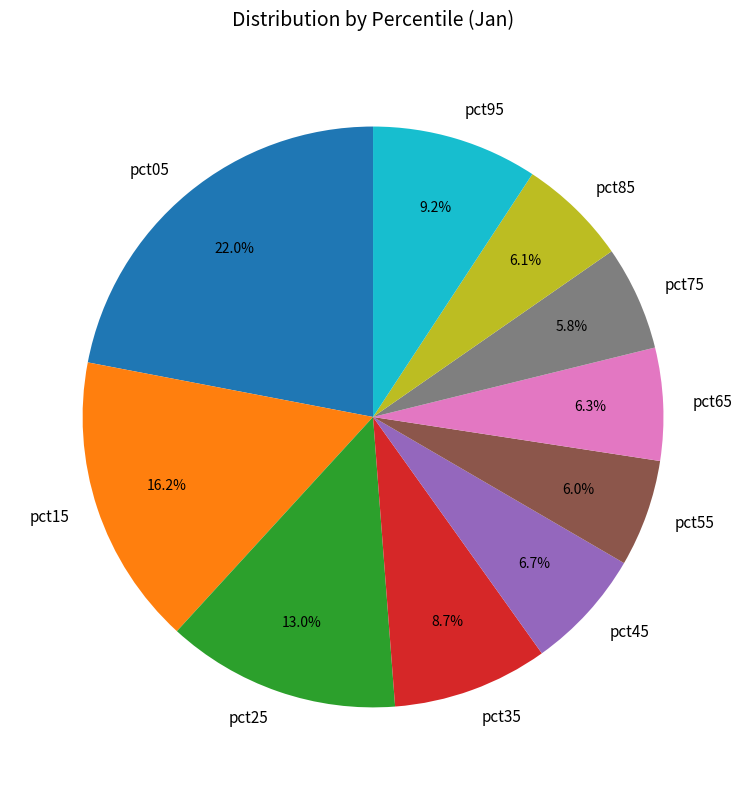

What portion of the pie excludes pct85?

93.9%